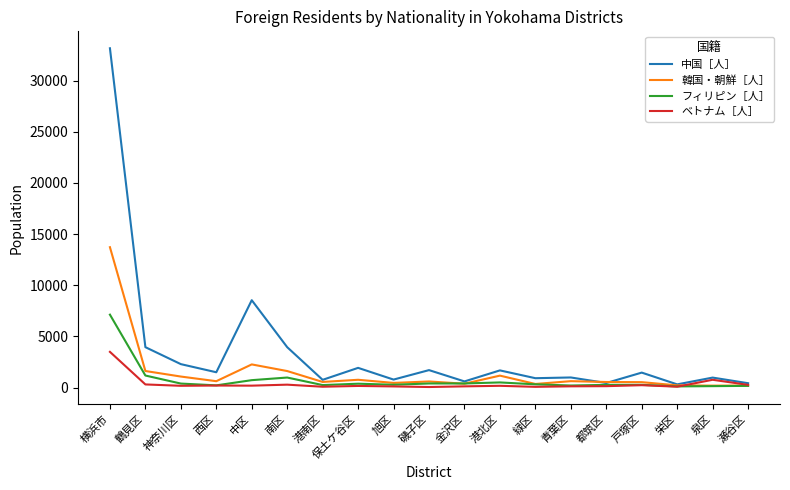

What is the difference between the 韓国・朝鮮［人］ values at 西区 and 栄区?

407